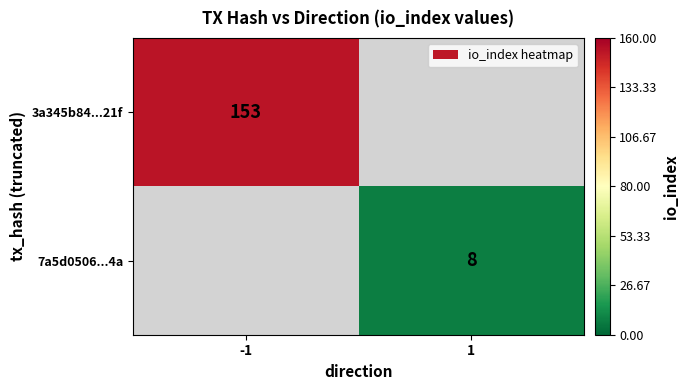

The value of 7a5d0506...4a at 1 is 8. True or false?

True